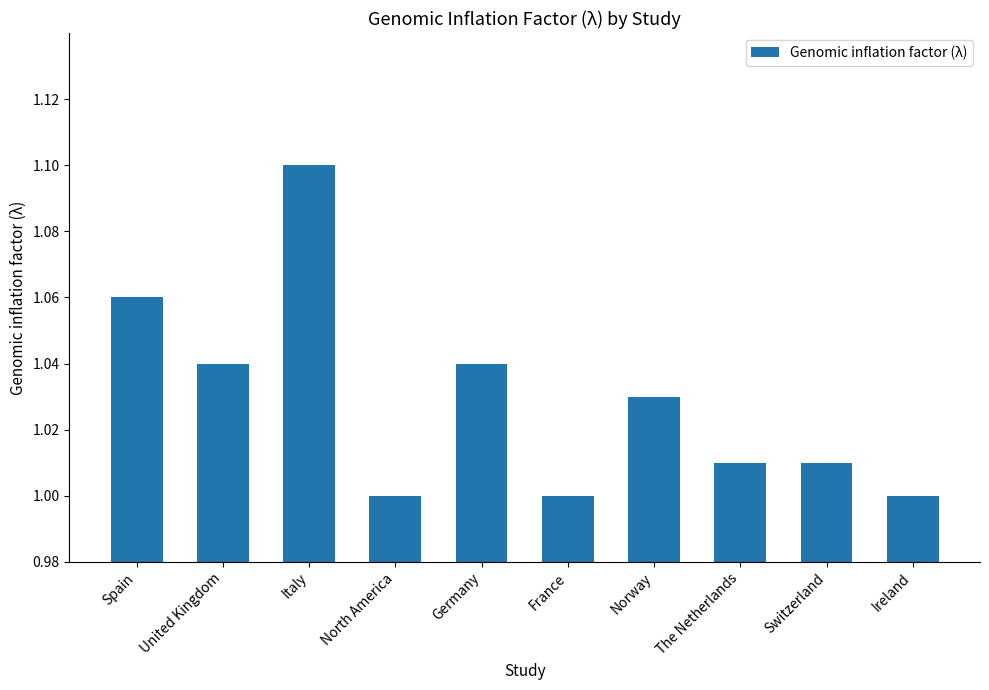

The chart shows a value of 1.4 at The Netherlands. True or false?

False